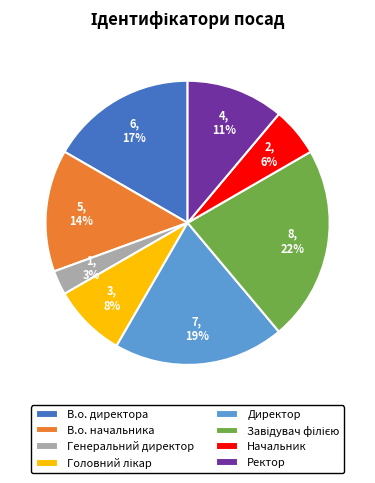

Count the number of slices in the pie.

8